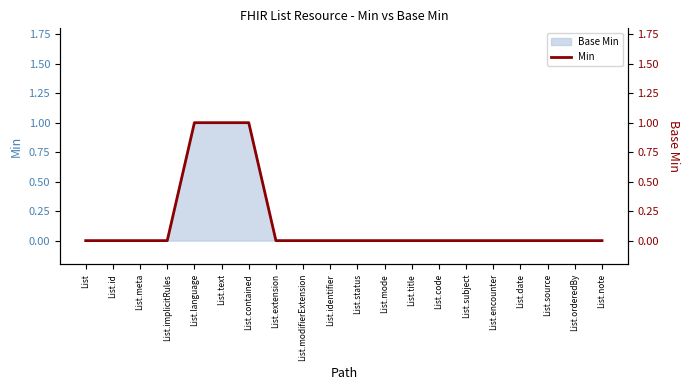

Between List.text and List.status, which is larger?

List.text